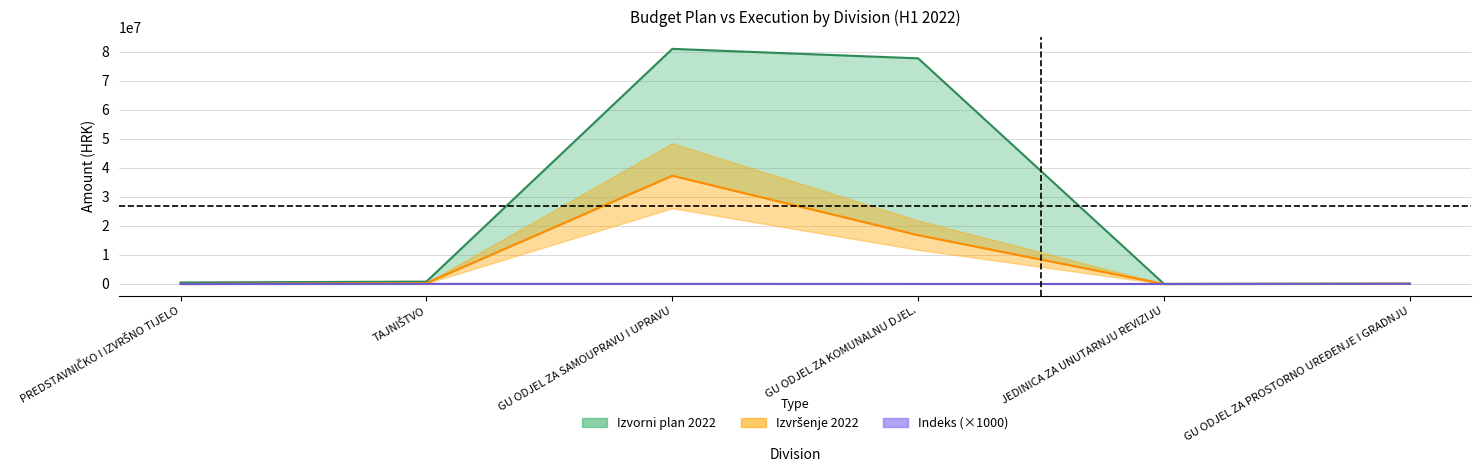

What is the minimum value shown in the chart?

2550.0